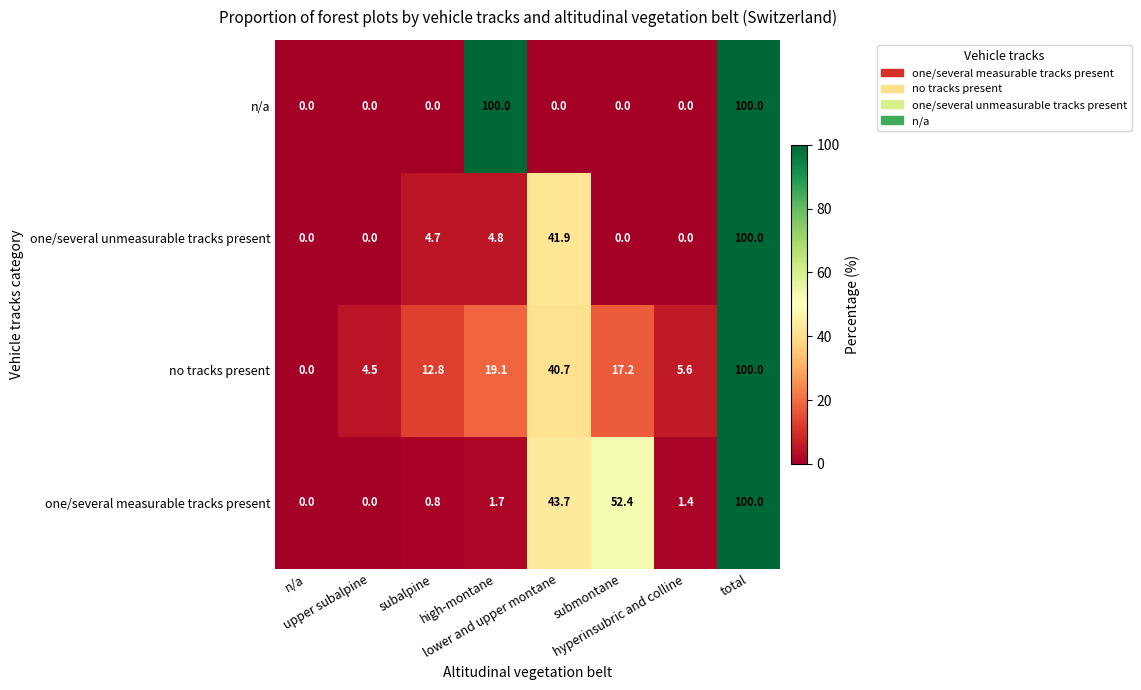

What is the difference between the maximum and minimum values in the one/several unmeasurable tracks present series?

100.0